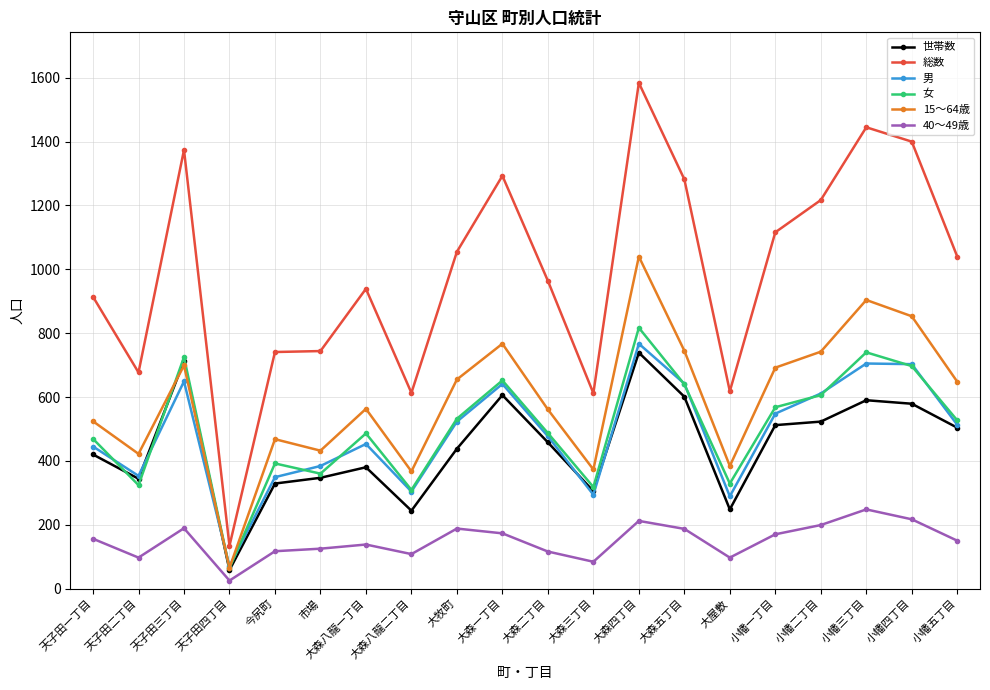

At how many categories does at least one series exceed 553?

19